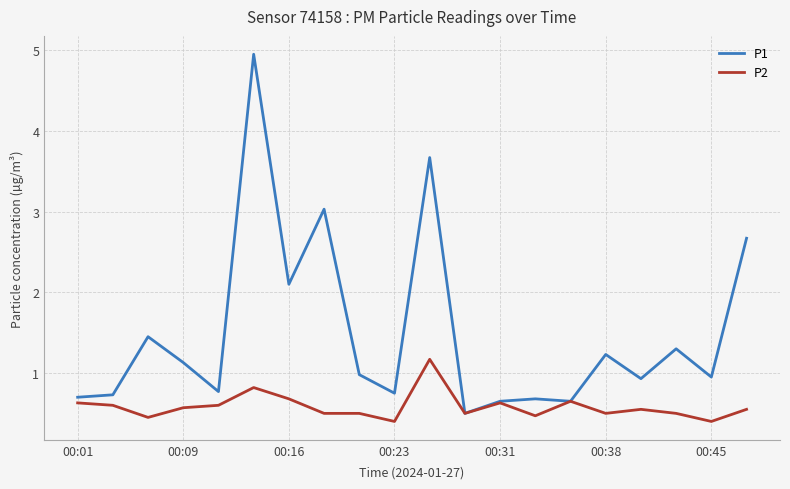

What is the maximum value for P2?

1.2